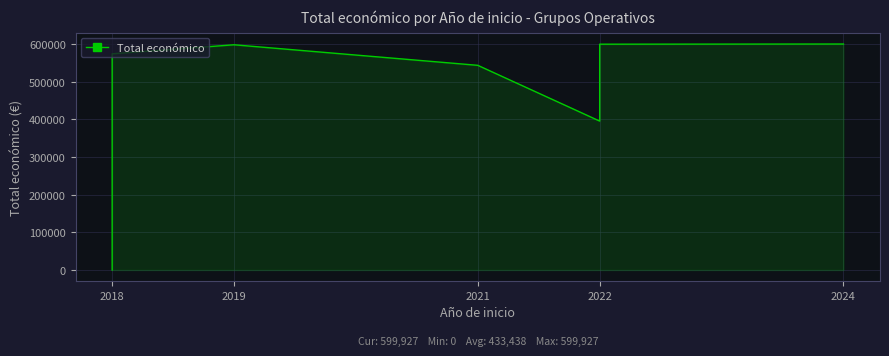

True or false: the data has more than 1 interior local peaks.

False